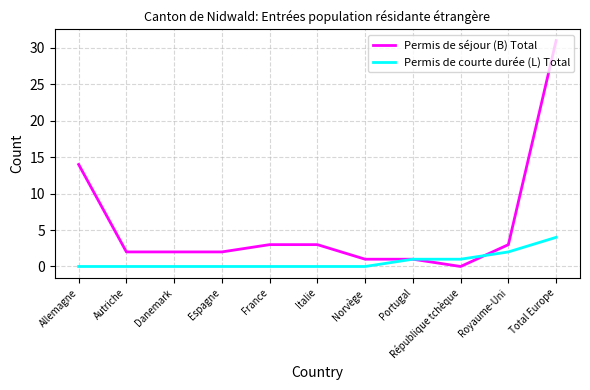

Between Espagne and Norvège, which series saw the biggest shift?

Permis de séjour (B) Total